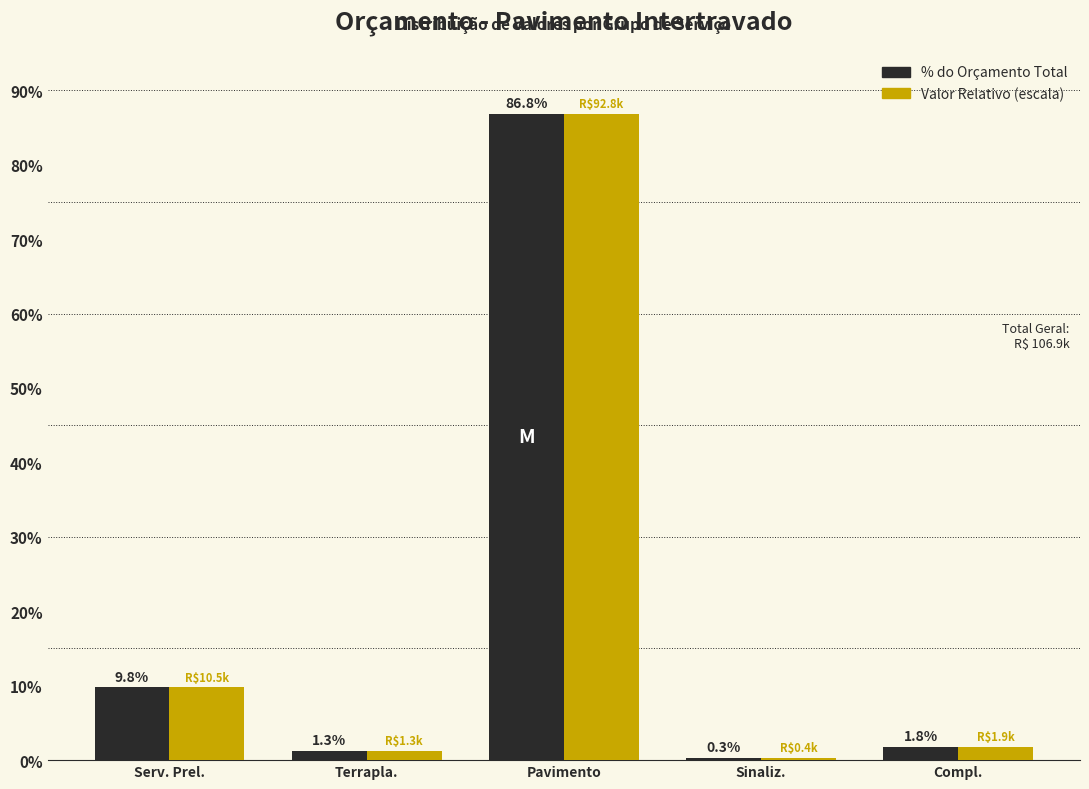

Which label corresponds to the smallest value in the chart?

Sinaliz.